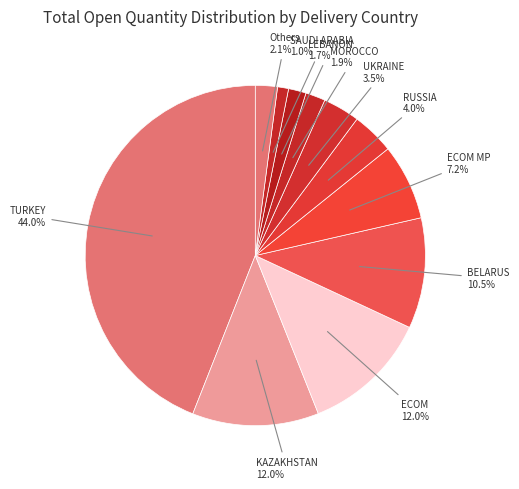

What percentage is NOT represented by LEBANON?

98.3%